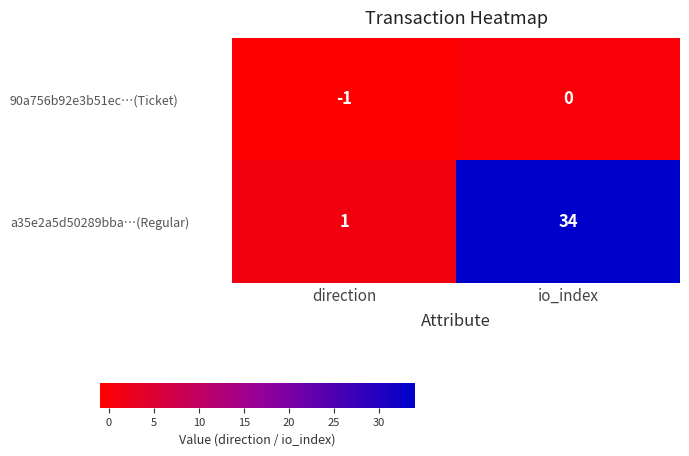

What is the difference between the a35e2a5d50289bba…(Regular) values at io_index and direction?

33